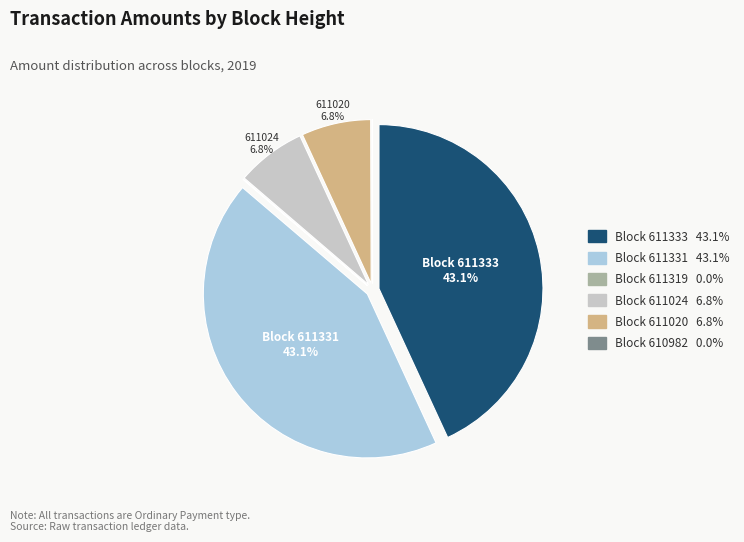

Is the sum of Block 611024 6.8% and Block 611020 6.8% greater than half?

No